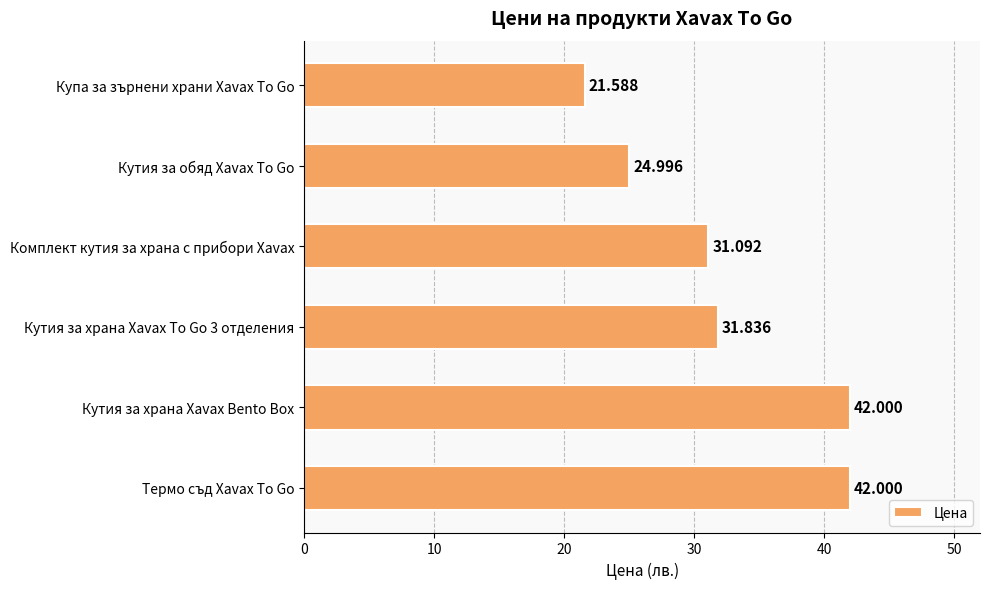

What is the greatest value displayed?

42.0